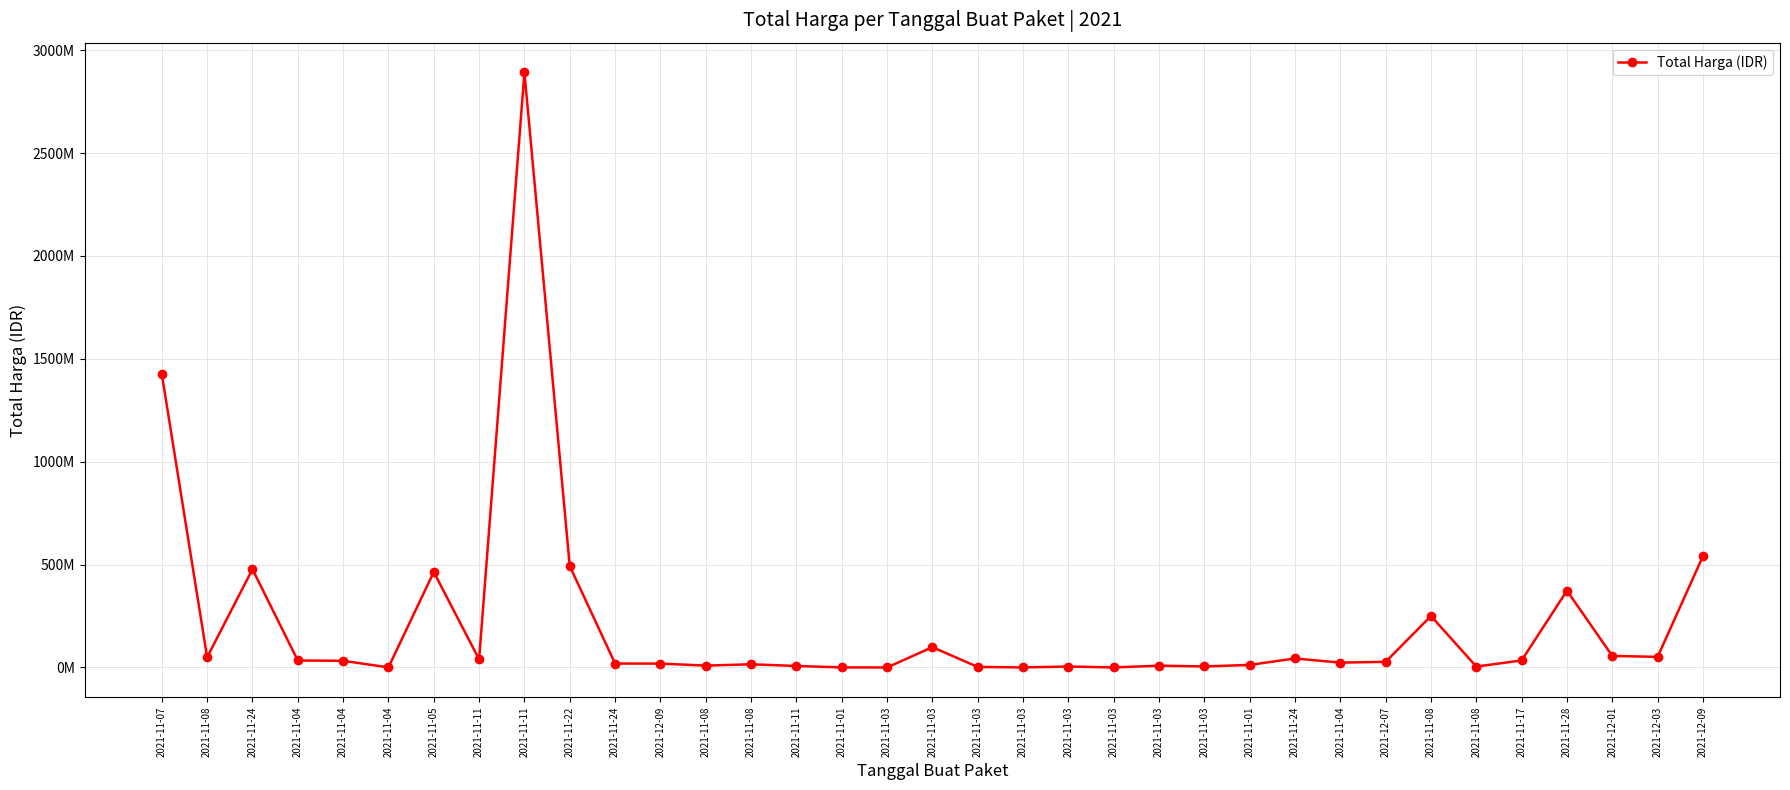

True or false: the data shows 11141404 at 2021-11-24.

False